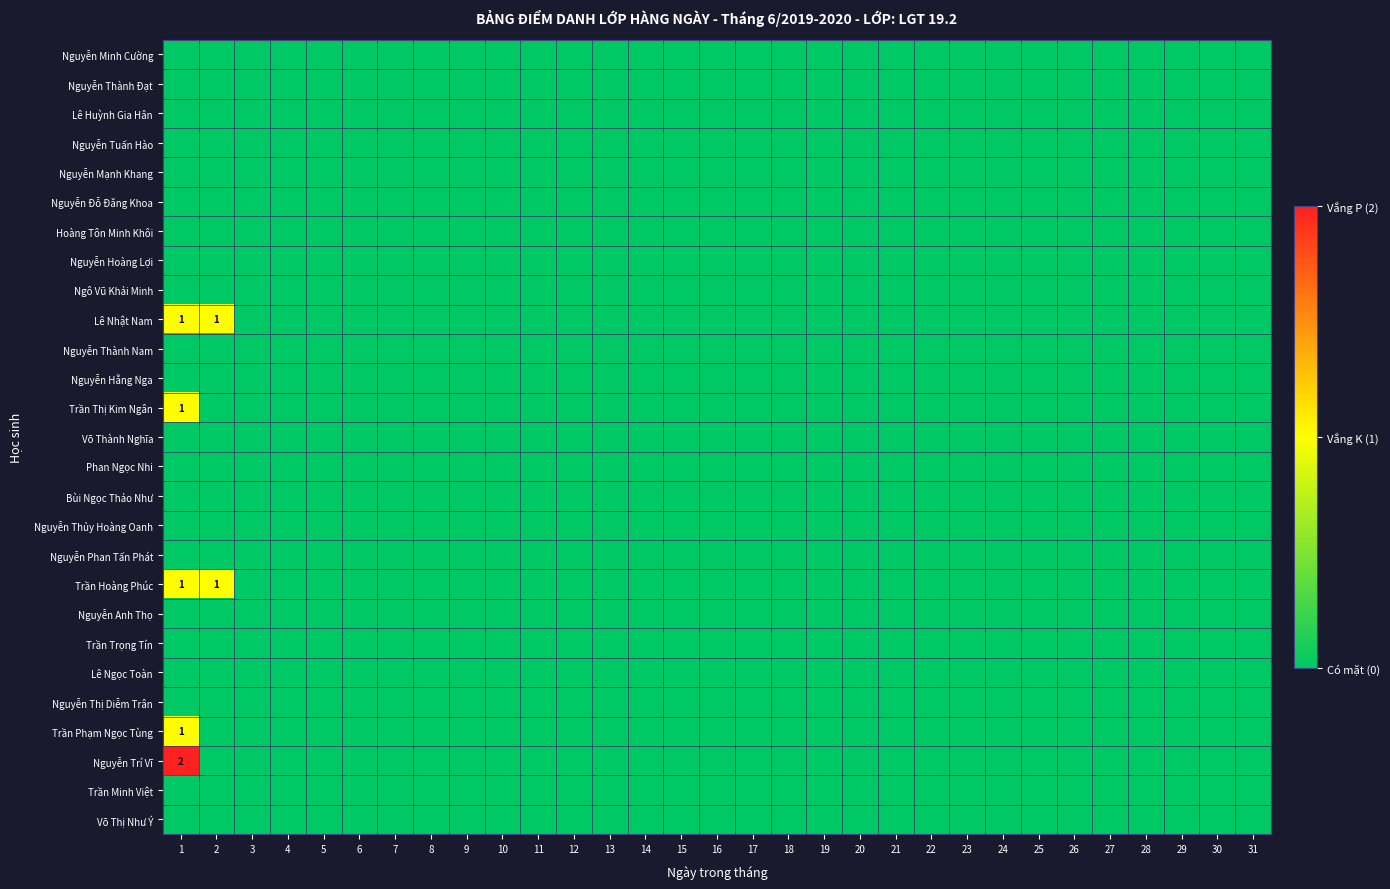

At which category does the chart reach its minimum across all series?

1